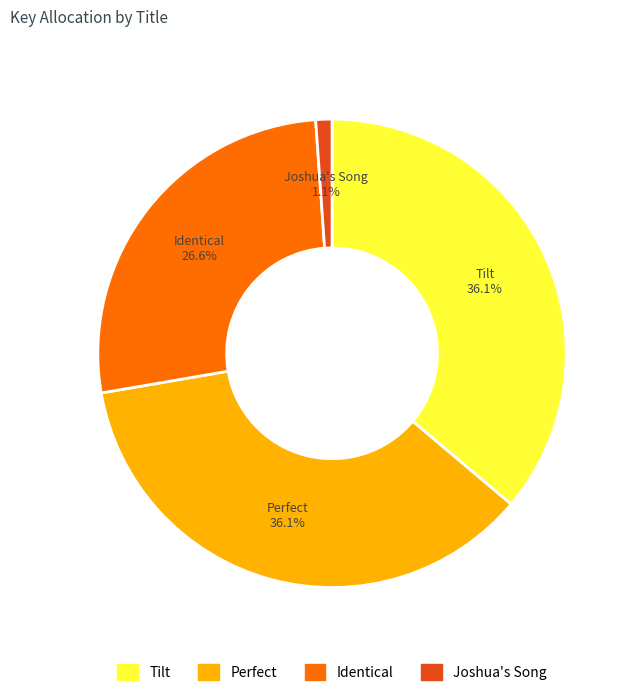

To the nearest percent, what portion does Identical represent?

27%